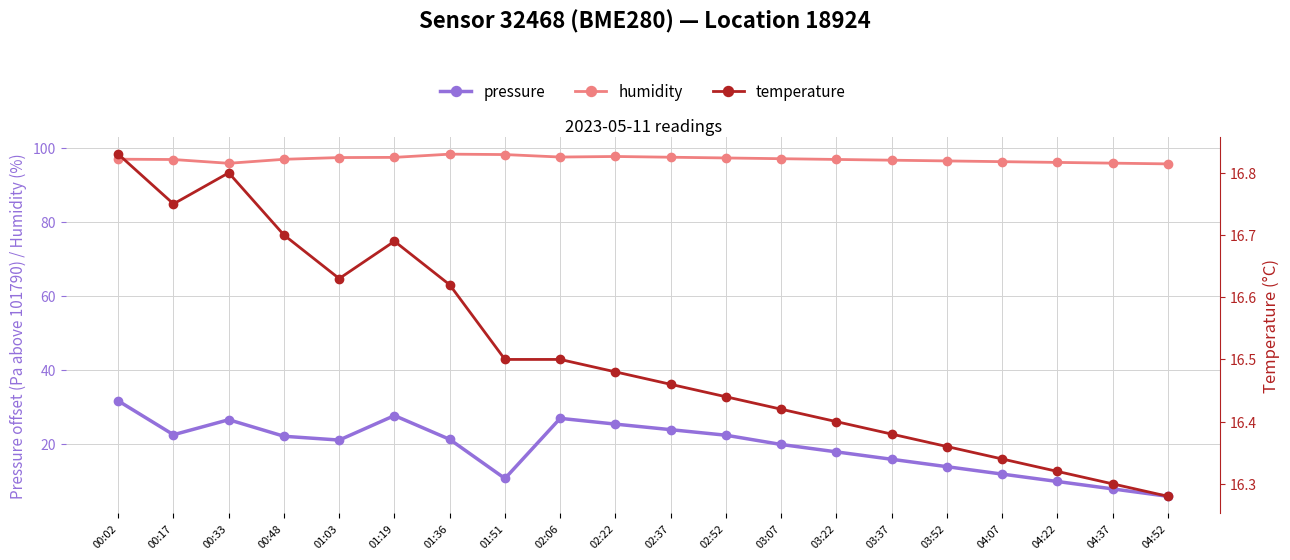

Reading left to right, transcribe all the data shown in this chart.

pressure: 31.8	22.6	26.7	22.2	21.2	27.8	21.4	10.8	27.1	25.5	24.0	22.5	20.0	18.0	16.0	14.0	12.0	10.0	8.0	6.0
humidity: 97.1	97.0	96.0	97.0	97.5	97.6	98.4	98.3	97.7	97.8	97.6	97.4	97.2	97.0	96.8	96.6	96.4	96.2	96.0	95.8
temperature: 16.8	16.8	16.8	16.7	16.6	16.7	16.6	16.5	16.5	16.5	16.5	16.4	16.4	16.4	16.4	16.4	16.3	16.3	16.3	16.3